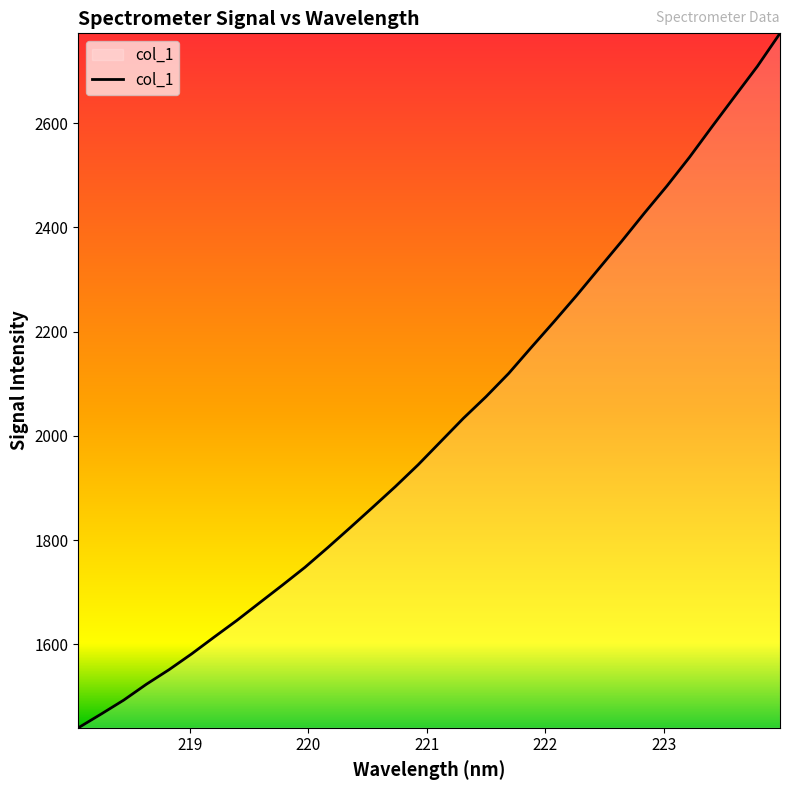

What is the smallest value displayed?

1439.8